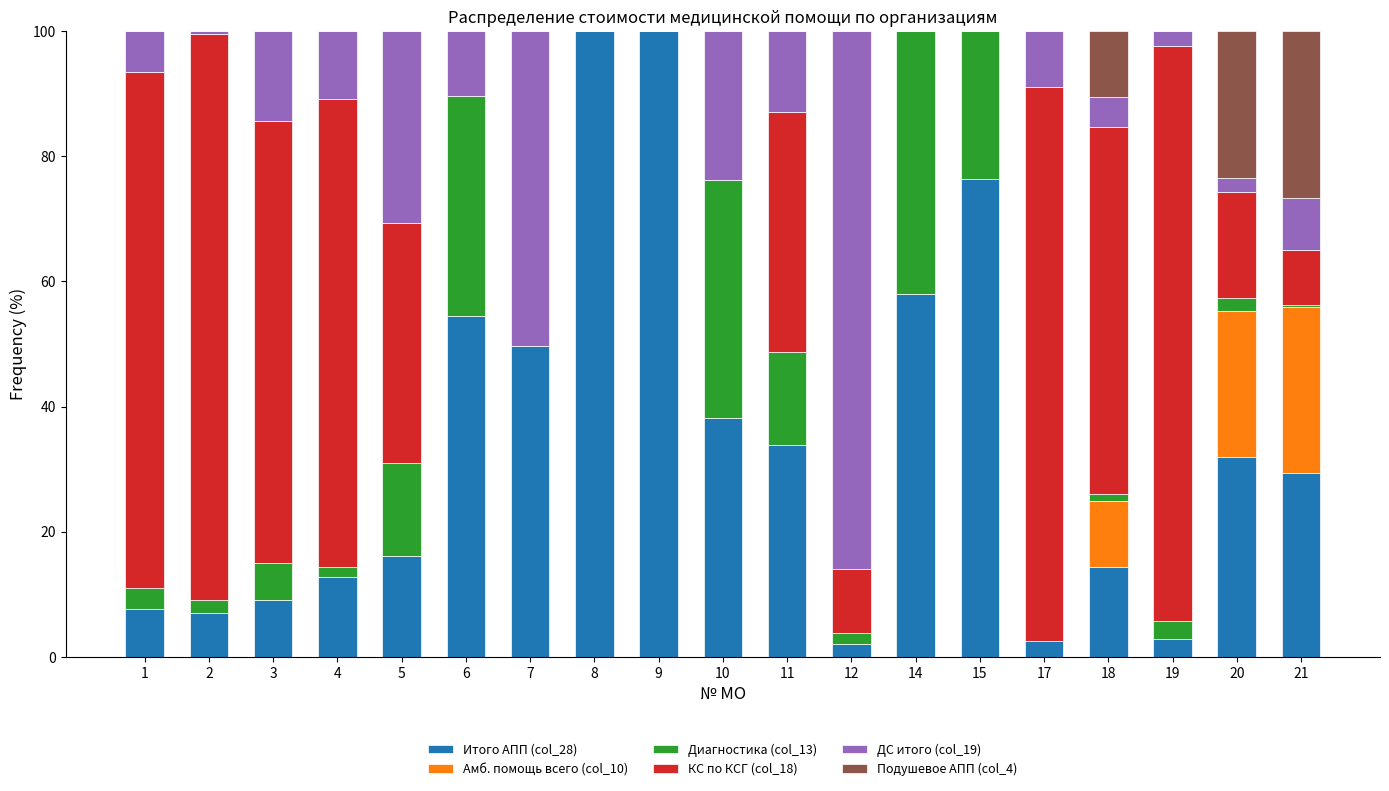

The Итого АПП (col_28) series shows 134.4 at 15. True or false?

False